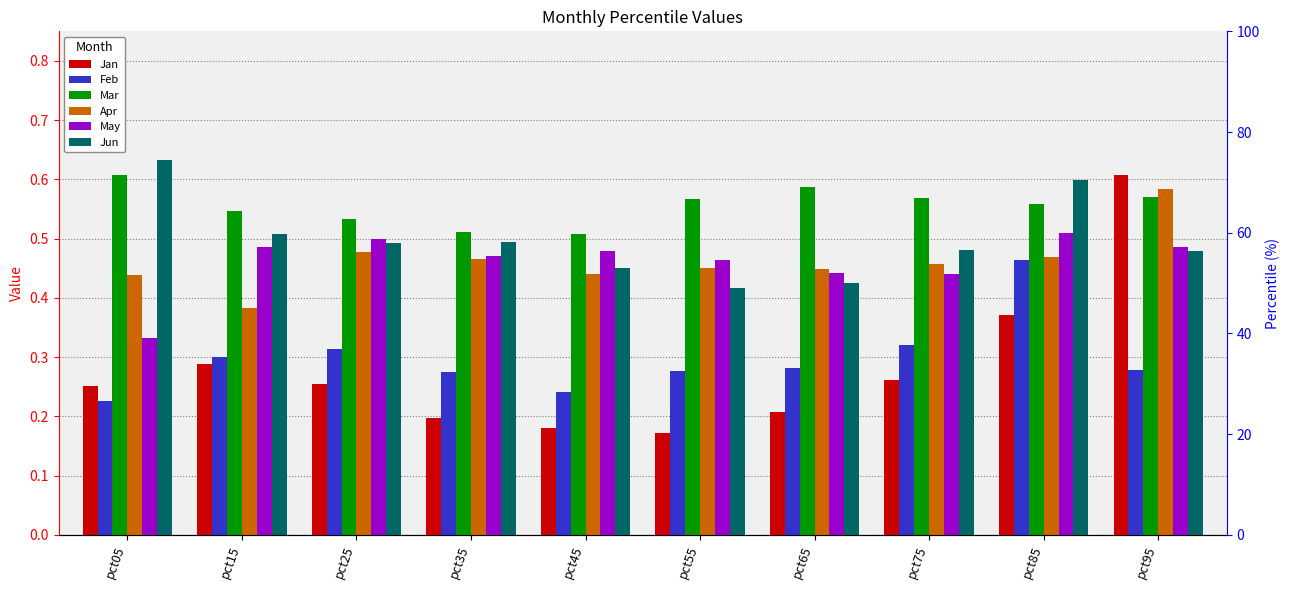

What is the lowest value of the Mar series?

0.5